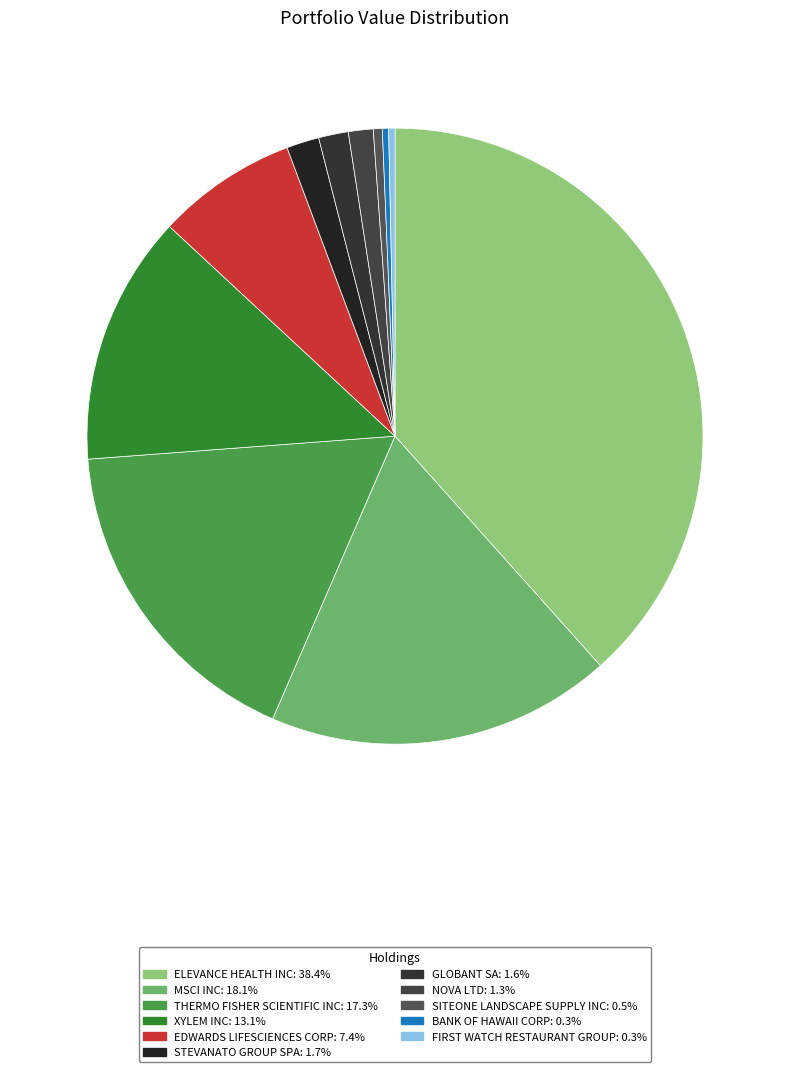

Does XYLEM INC account for over 50% of the chart?

No